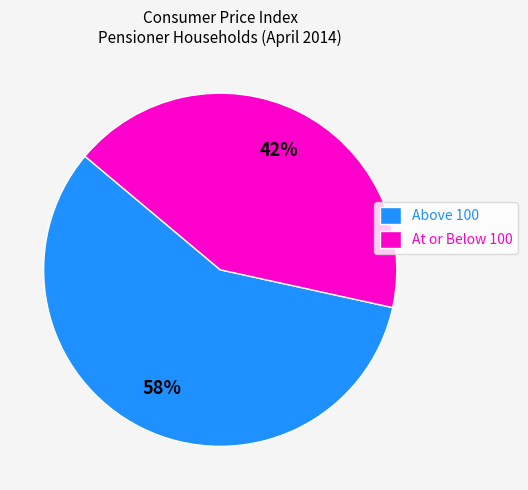

How many slices are in this pie chart?

2